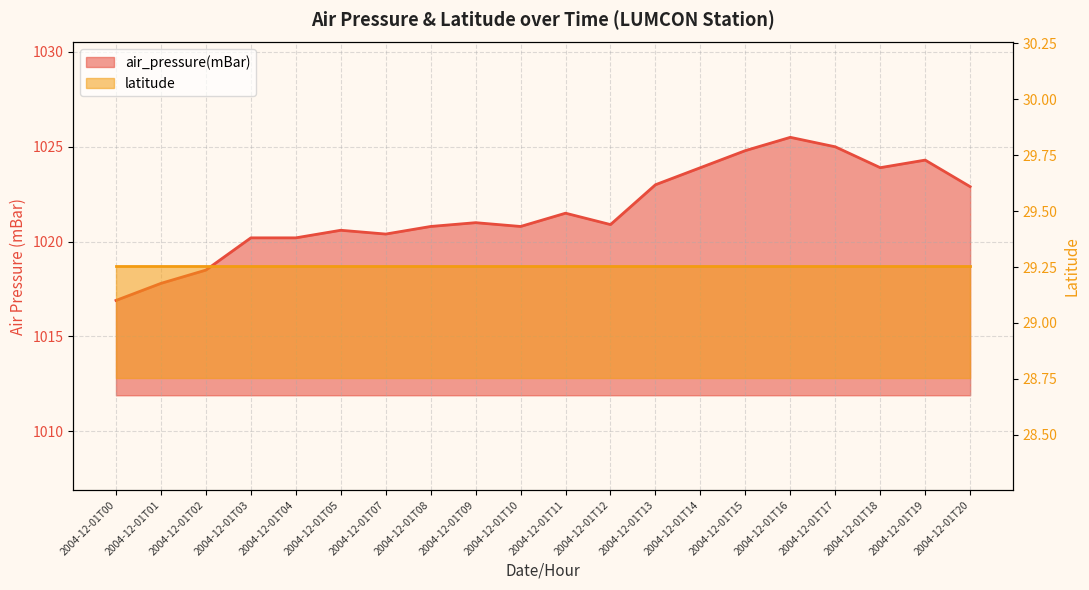

What is the smallest value displayed?

1016.9